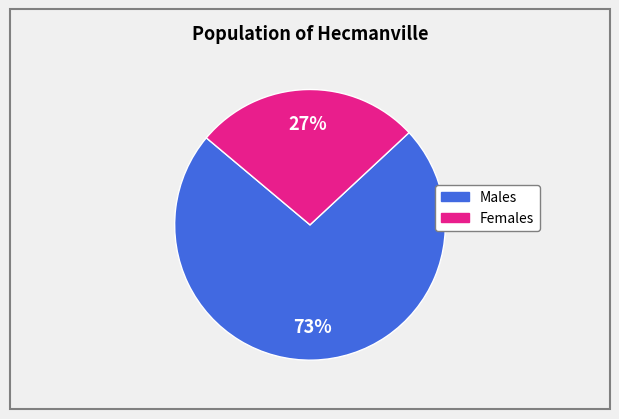

To the nearest percent, what is the difference between the largest and smallest slice percentages?

46%